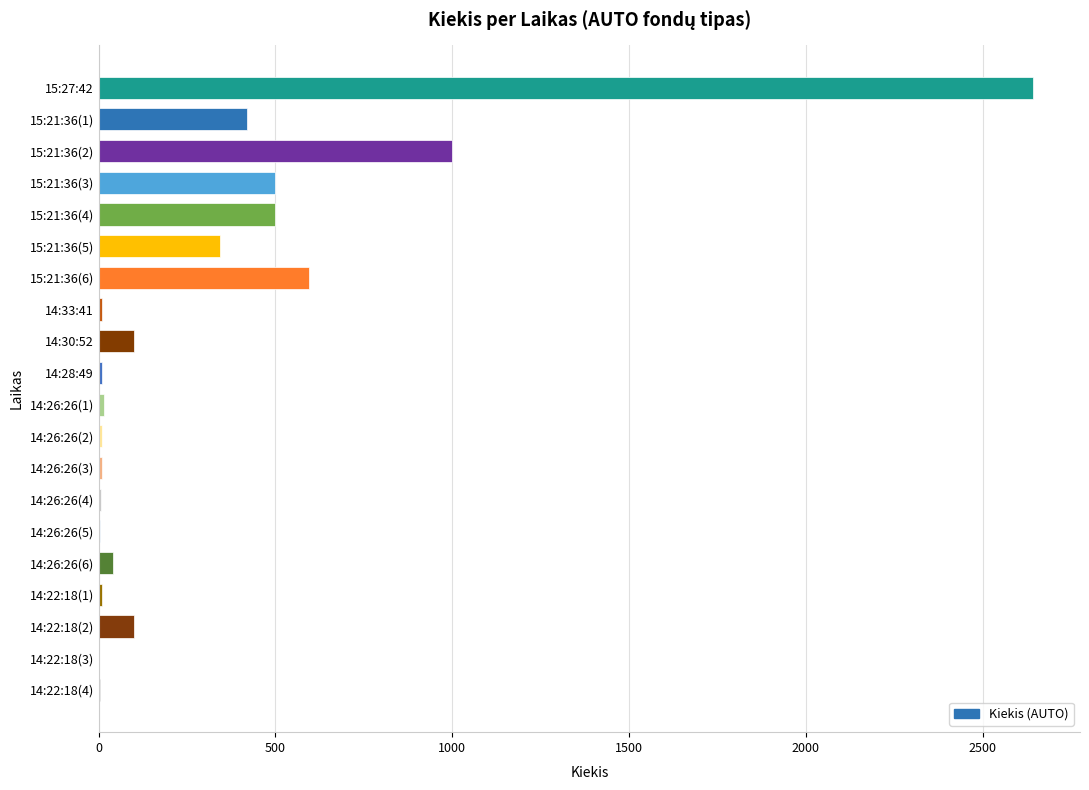

Approximately how many times larger is the value at 14:22:18(2) compared to 15:21:36(5)?

0.3